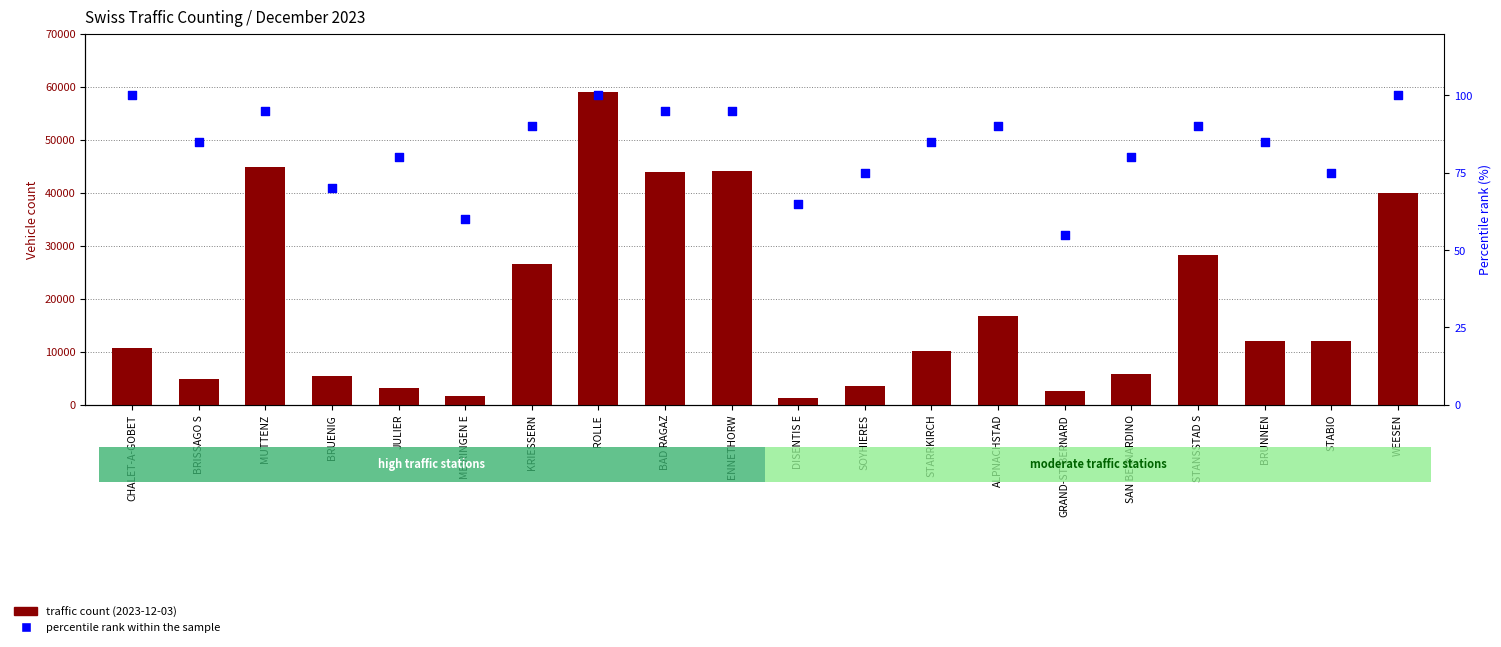

Which series has the widest spread of Y values?

traffic count (2023-12-03)